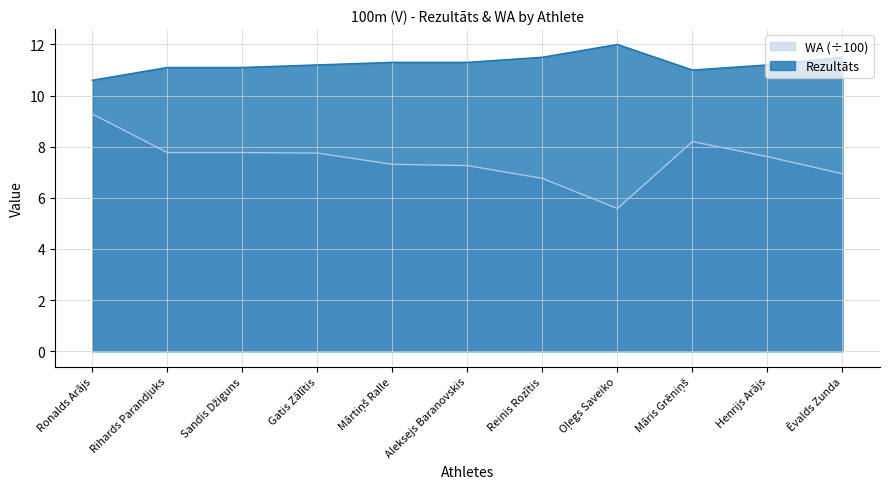

At how many categories does at least one series exceed 6?

11